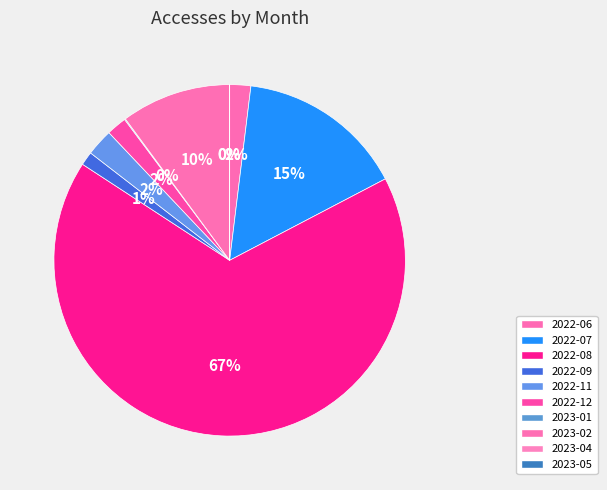

What is the largest slice in the pie chart?

2022-08